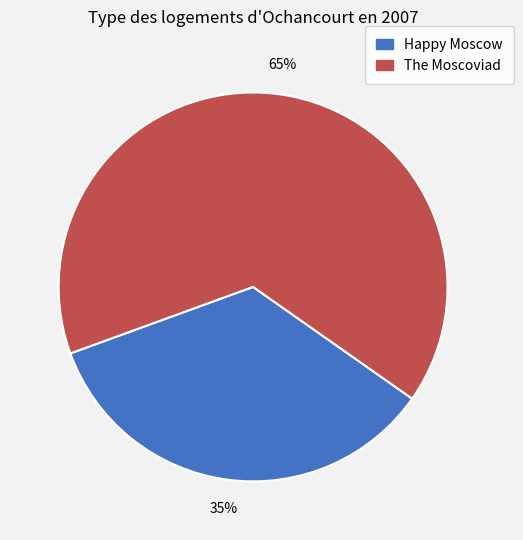

To the nearest percent, what is the combined percentage of The Moscoviad and Happy Moscow?

100%